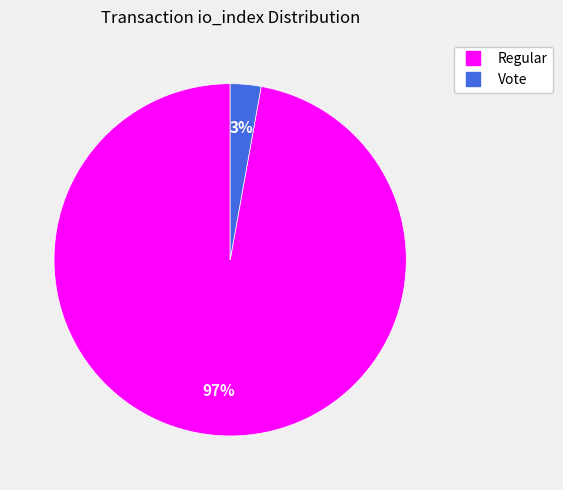

Is there any slice that represents more than half of the pie?

Yes